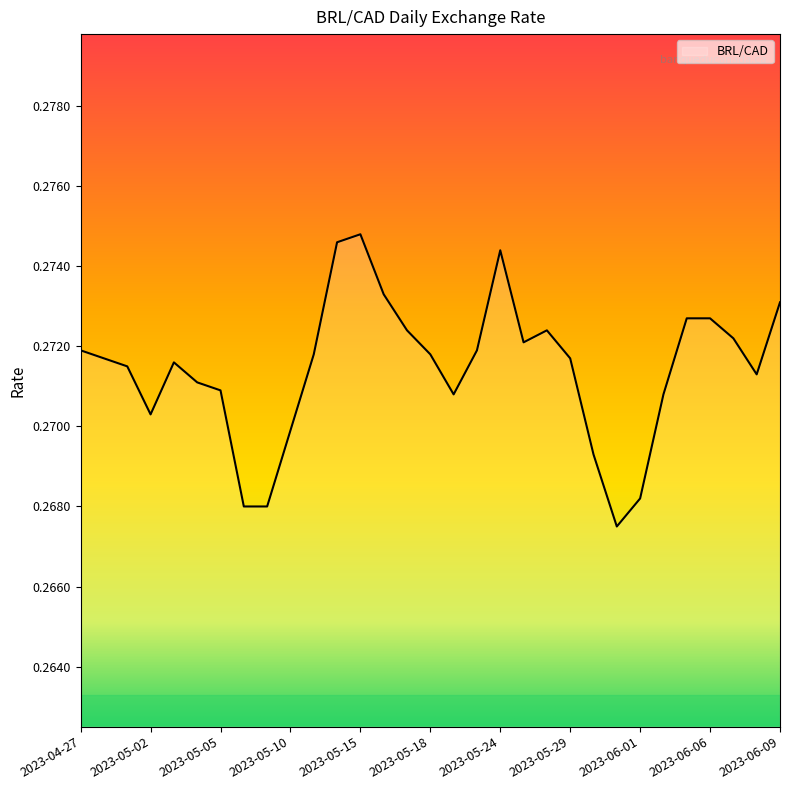

Rank the categories by value from highest to lowest.

2023-05-15, 2023-05-12, 2023-05-24, 2023-05-16, 2023-06-09, 2023-06-05, 2023-06-06, 2023-05-17, 2023-05-26, 2023-06-07, 2023-05-25, 2023-04-27, 2023-05-23, 2023-05-11, 2023-05-18, 2023-04-28, 2023-05-29, 2023-05-03, 2023-05-01, 2023-06-08, 2023-05-04, 2023-05-05, 2023-05-19, 2023-06-02, 2023-05-02, 2023-05-10, 2023-05-30, 2023-06-01, 2023-05-08, 2023-05-09, 2023-05-31